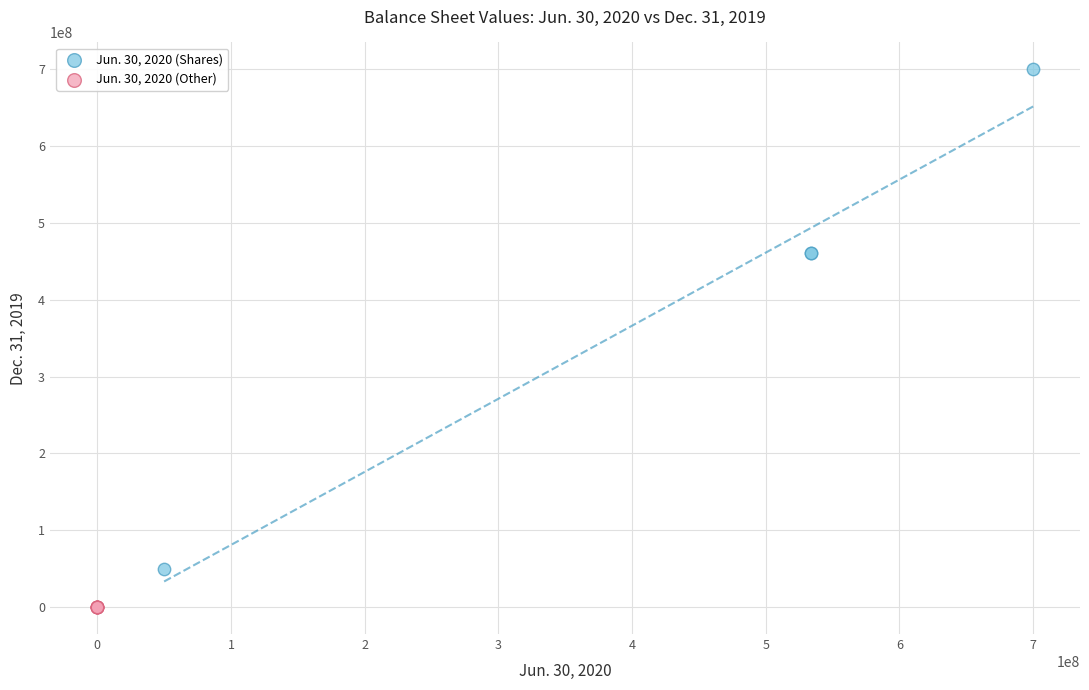

What are all the series names shown in the legend?

Jun. 30, 2020 (Shares), Jun. 30, 2020 (Other)